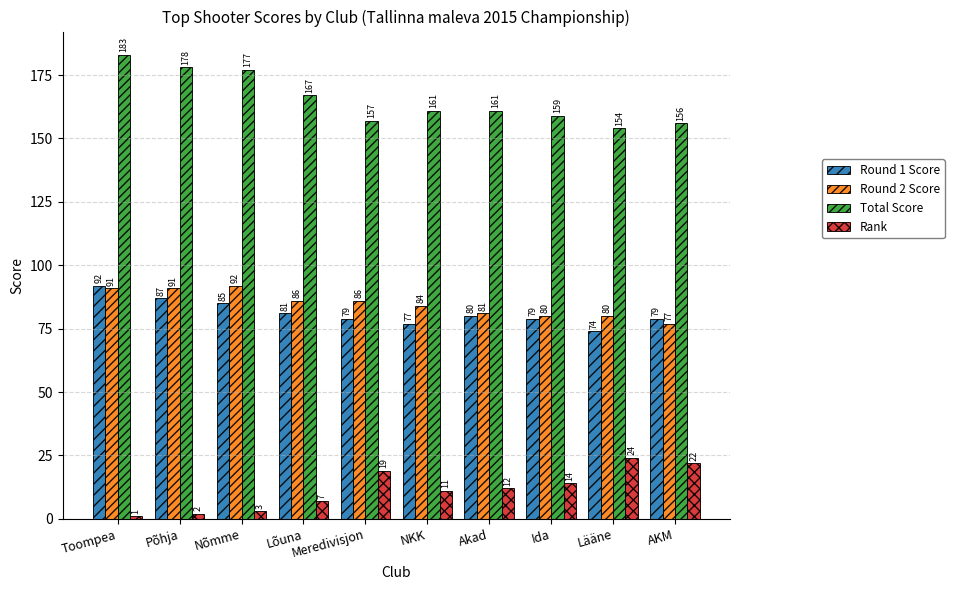

What is the sum of the Round 2 Score values at AKM and Toompea?

168